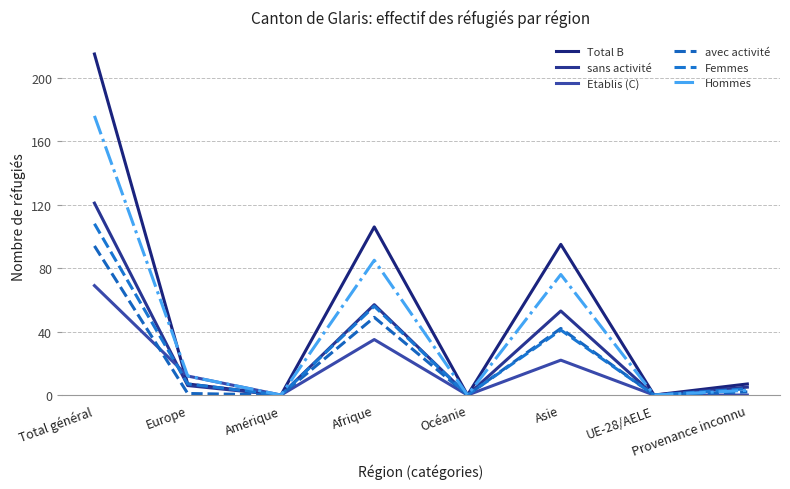

Is this an area chart (filled region under the line)?

No